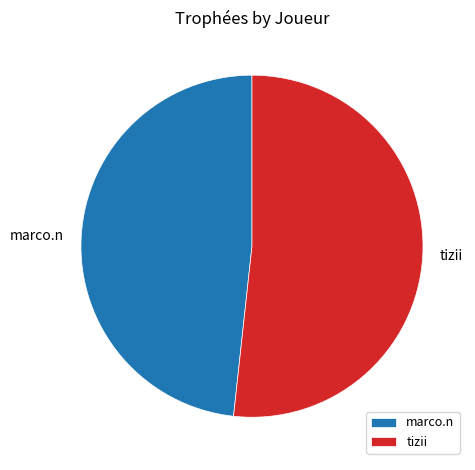

Count the number of slices in the pie.

2